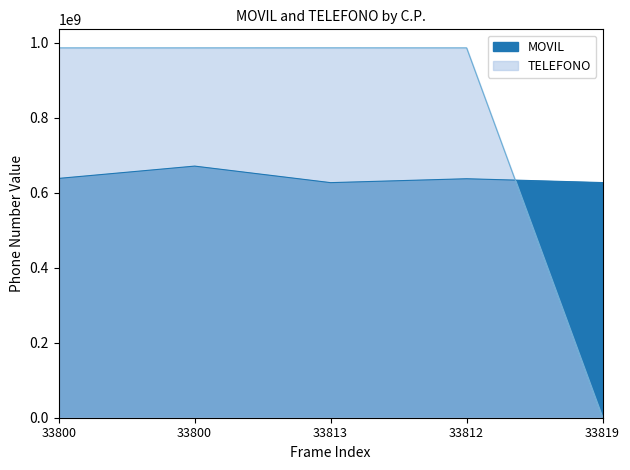

Between which two adjacent categories do TELEFONO and MOVIL first intersect?

33812 and 33819